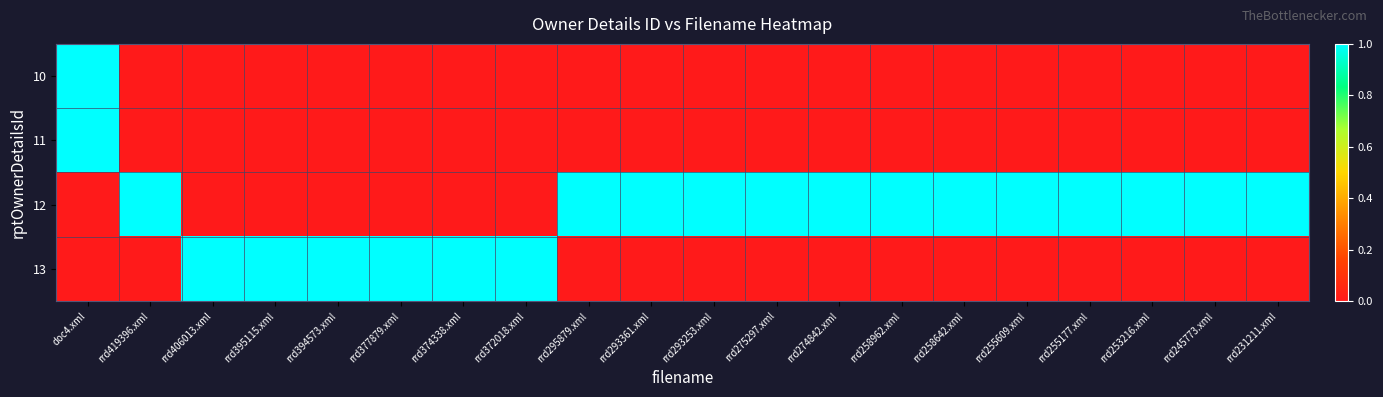

Reading left to right, transcribe all the data shown in this chart.

10: doc4.xml=1	rrd419396.xml=0	rrd406013.xml=0	rrd395115.xml=0	rrd394573.xml=0	rrd377879.xml=0	rrd374338.xml=0	rrd372018.xml=0	rrd295879.xml=0	rrd293361.xml=0	rrd293253.xml=0	rrd275297.xml=0	rrd274842.xml=0	rrd258962.xml=0	rrd258642.xml=0	rrd255609.xml=0	rrd255177.xml=0	rrd253216.xml=0	rrd245773.xml=0	rrd231211.xml=0
11: doc4.xml=1	rrd419396.xml=0	rrd406013.xml=0	rrd395115.xml=0	rrd394573.xml=0	rrd377879.xml=0	rrd374338.xml=0	rrd372018.xml=0	rrd295879.xml=0	rrd293361.xml=0	rrd293253.xml=0	rrd275297.xml=0	rrd274842.xml=0	rrd258962.xml=0	rrd258642.xml=0	rrd255609.xml=0	rrd255177.xml=0	rrd253216.xml=0	rrd245773.xml=0	rrd231211.xml=0
12: doc4.xml=0	rrd419396.xml=1	rrd406013.xml=0	rrd395115.xml=0	rrd394573.xml=0	rrd377879.xml=0	rrd374338.xml=0	rrd372018.xml=0	rrd295879.xml=1	rrd293361.xml=1	rrd293253.xml=1	rrd275297.xml=1	rrd274842.xml=1	rrd258962.xml=1	rrd258642.xml=1	rrd255609.xml=1	rrd255177.xml=1	rrd253216.xml=1	rrd245773.xml=1	rrd231211.xml=1
13: doc4.xml=0	rrd419396.xml=0	rrd406013.xml=1	rrd395115.xml=1	rrd394573.xml=1	rrd377879.xml=1	rrd374338.xml=1	rrd372018.xml=1	rrd295879.xml=0	rrd293361.xml=0	rrd293253.xml=0	rrd275297.xml=0	rrd274842.xml=0	rrd258962.xml=0	rrd258642.xml=0	rrd255609.xml=0	rrd255177.xml=0	rrd253216.xml=0	rrd245773.xml=0	rrd231211.xml=0